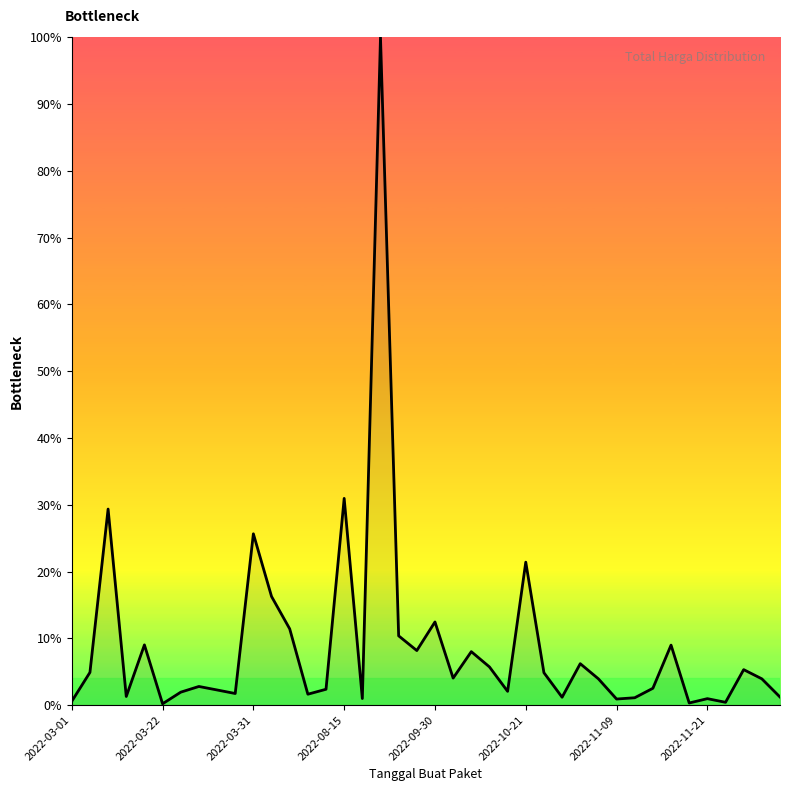

What is the difference between the maximum and minimum values?

99.8